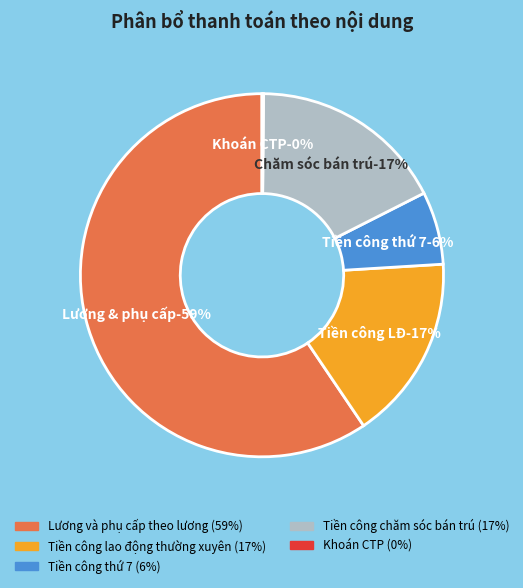

Does any single category account for the majority?

Yes